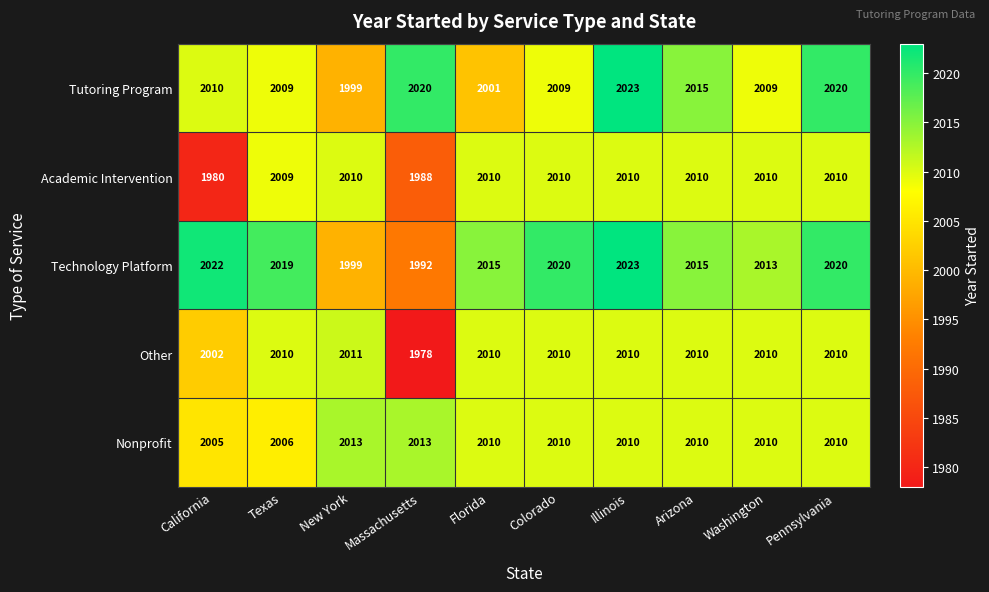

What value does the Other series have at New York?

2011